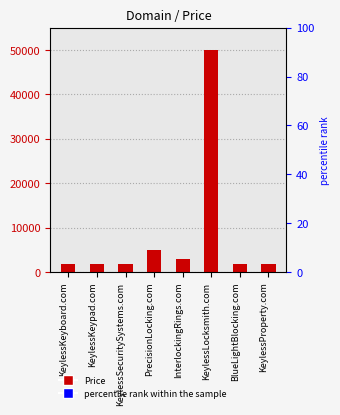

List the labels in order of value, largest first.

KeylessLocksmith.com, PrecisionLocking.com, InterlockingRings.com, KeylessKeyboard.com, KeylessKeypad.com, KeylessSecuritySystems.com, BlueLightBlocking.com, KeylessProperty.com